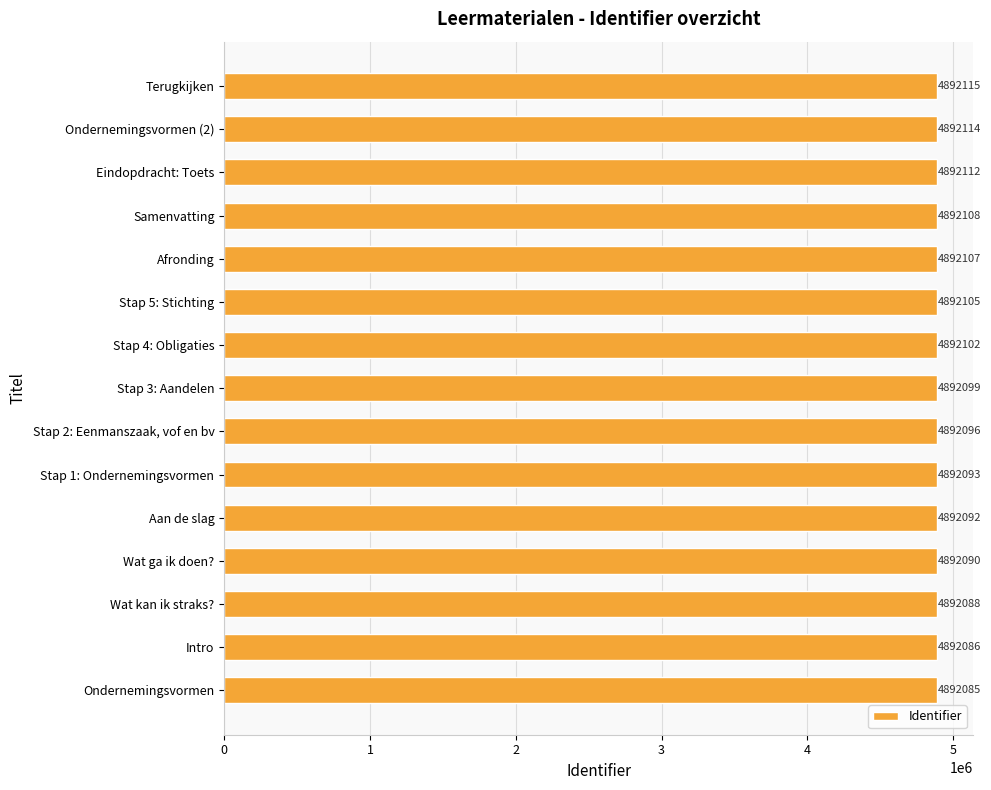

What is the sum of all values?

73381492